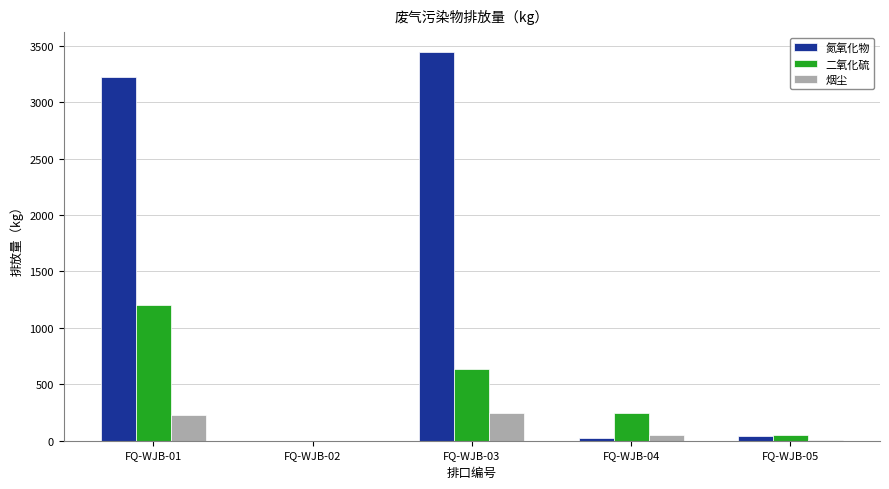

Read the 氮氧化物 value at FQ-WJB-01.

3222.0